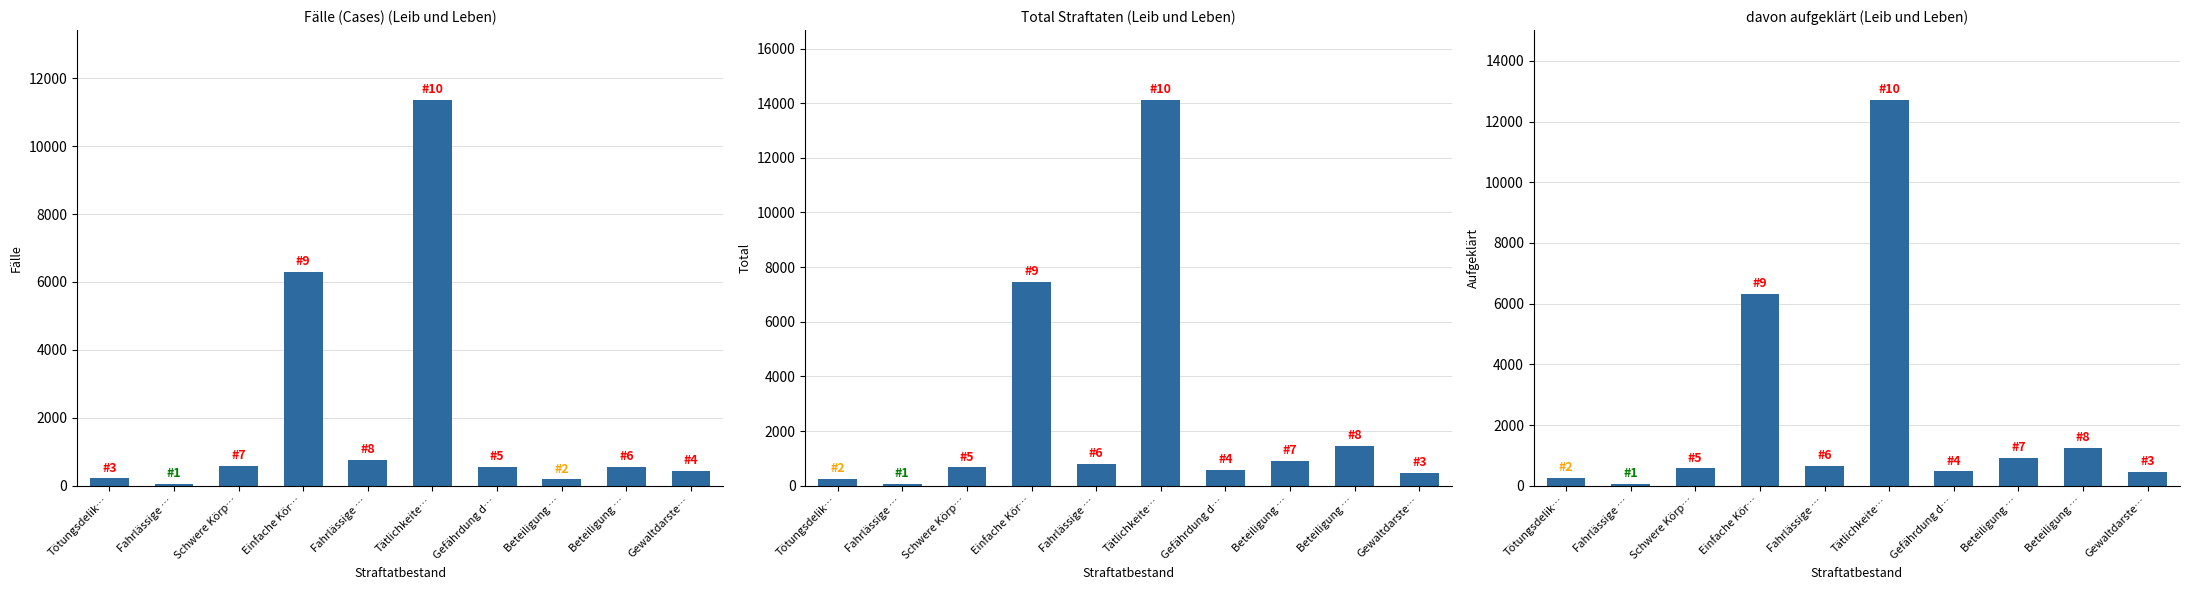

Which series has the largest range (max minus min)?

Total